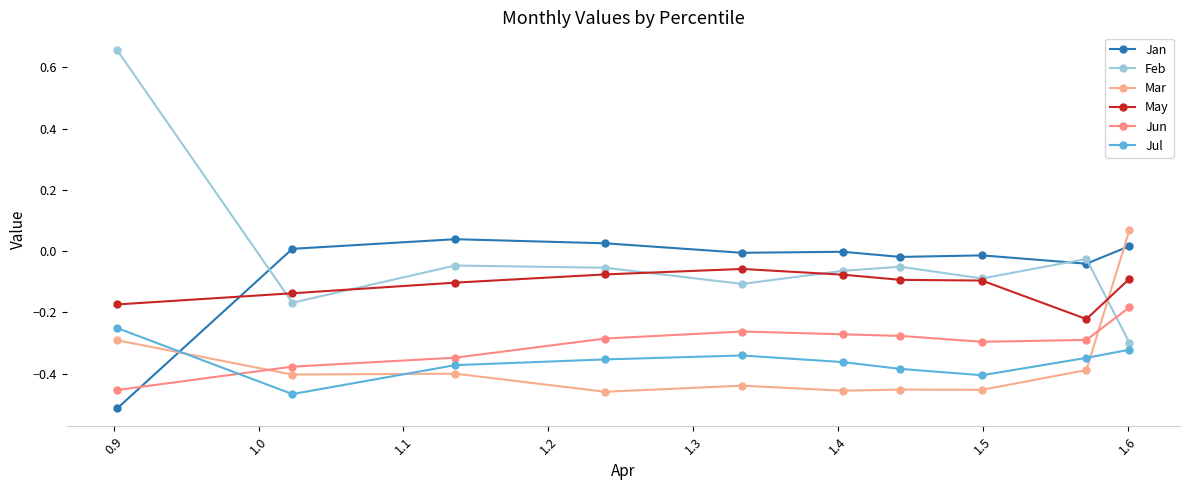

How many distinct data groups are displayed?

6